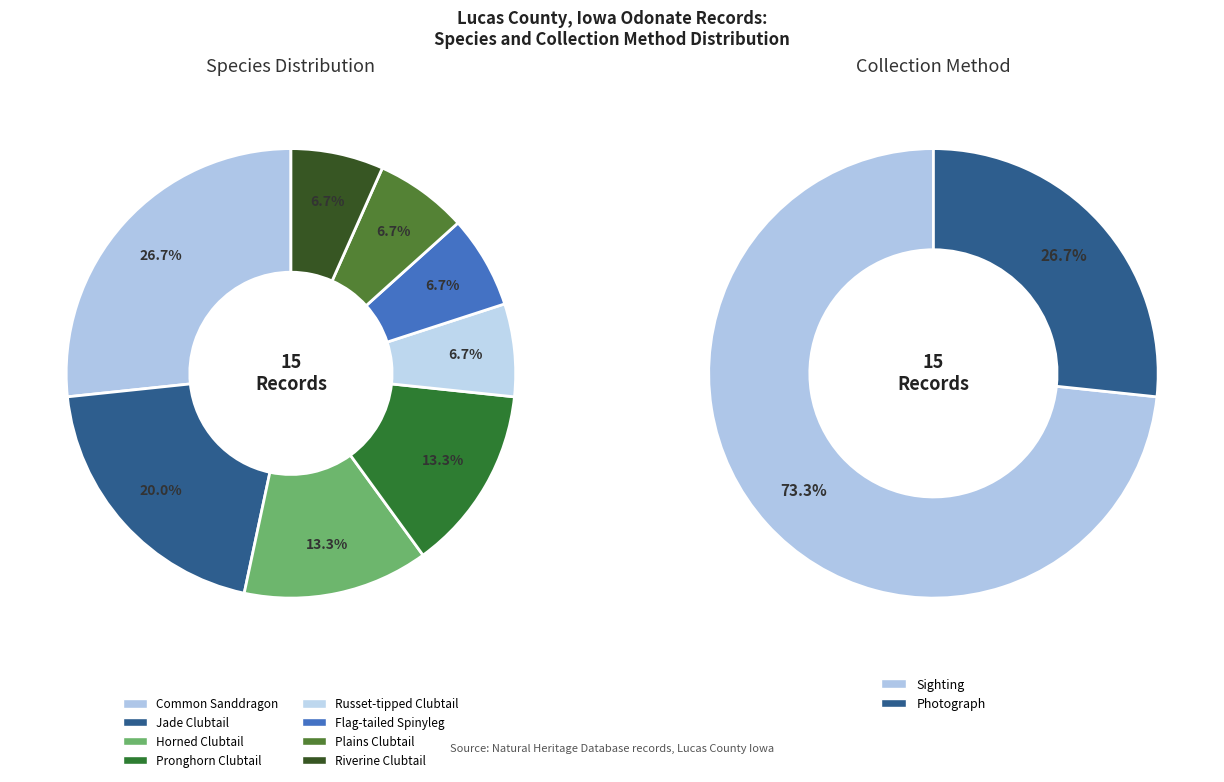

Rank the categories by value from lowest to highest.

Russet-tipped Clubtail, Flag-tailed Spinyleg, Plains Clubtail, Riverine Clubtail, Horned Clubtail, Pronghorn Clubtail, Jade Clubtail, Common Sanddragon